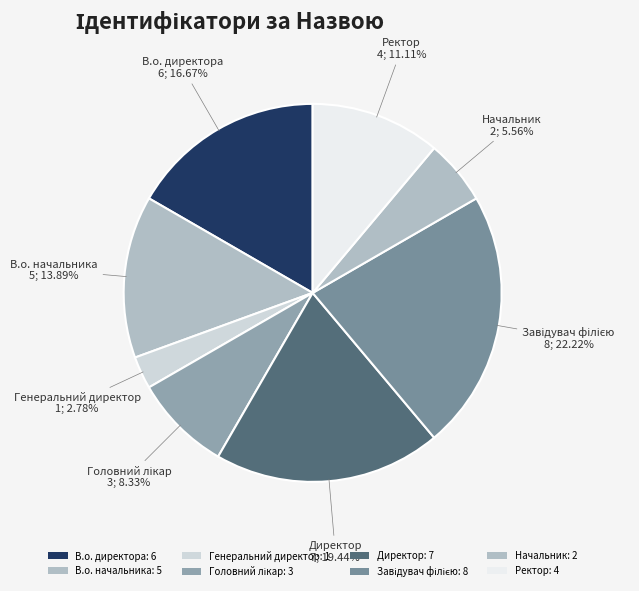

What is the largest slice in the pie chart?

Завідувач філією